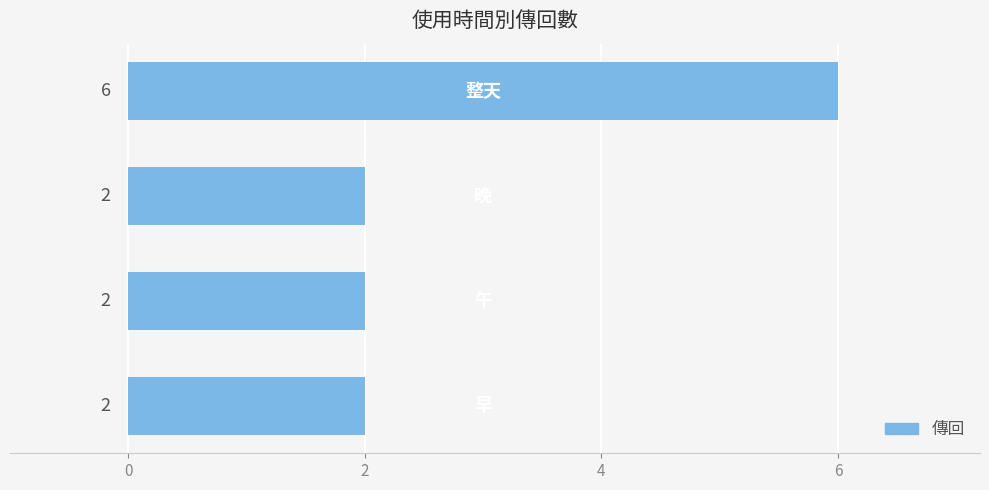

How many values are between 2 and 6?

4